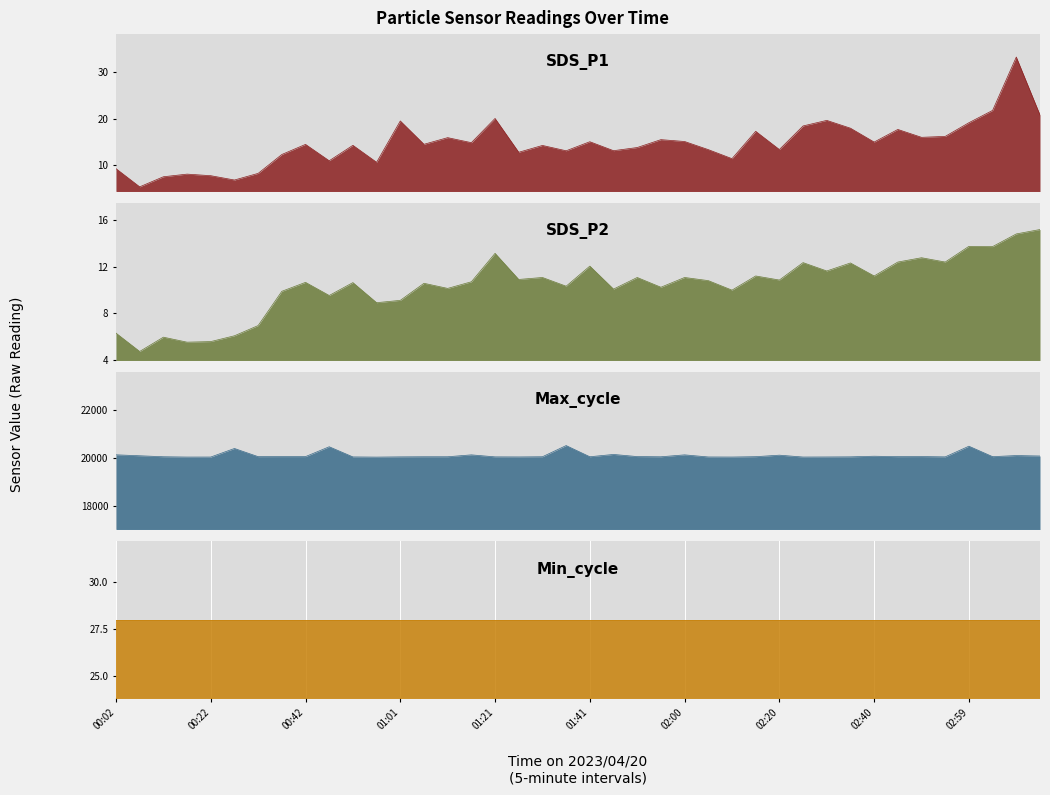

In Max_cycle, how many points are lower than both neighbors (excluding endpoints)?

11